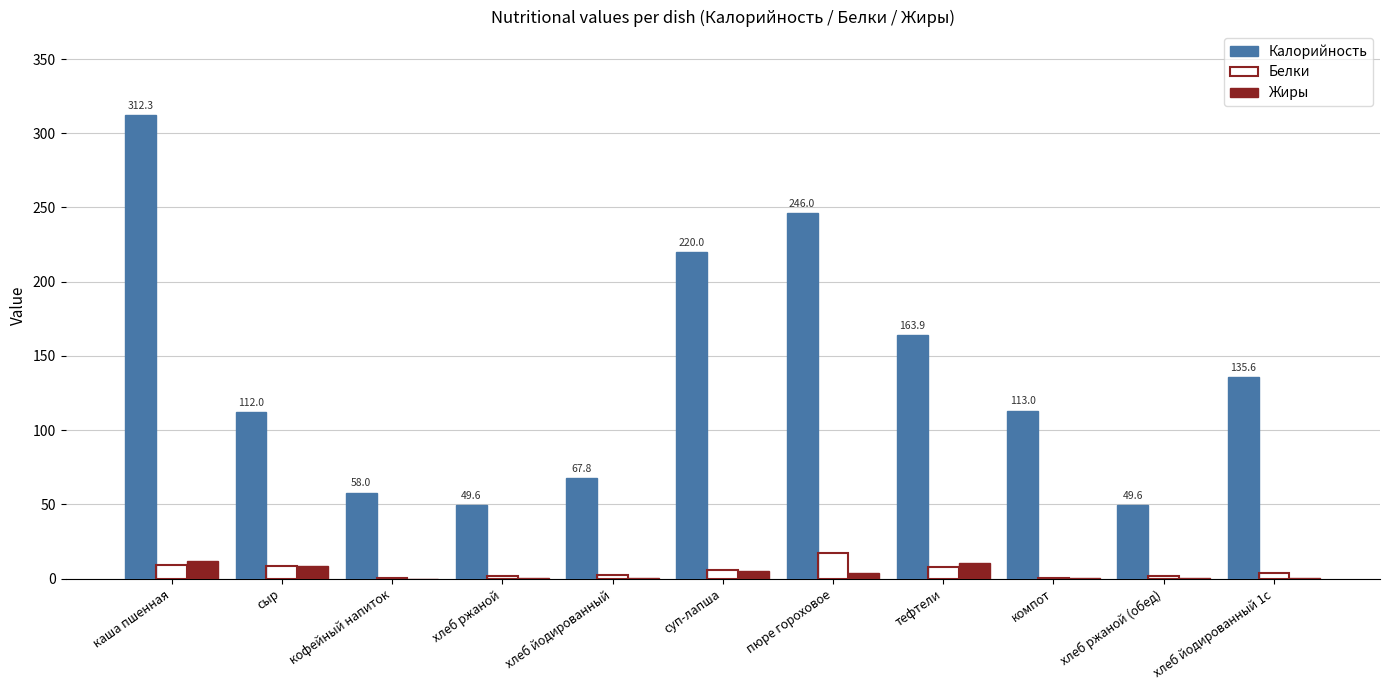

What is the sum of all Белки values?

58.8